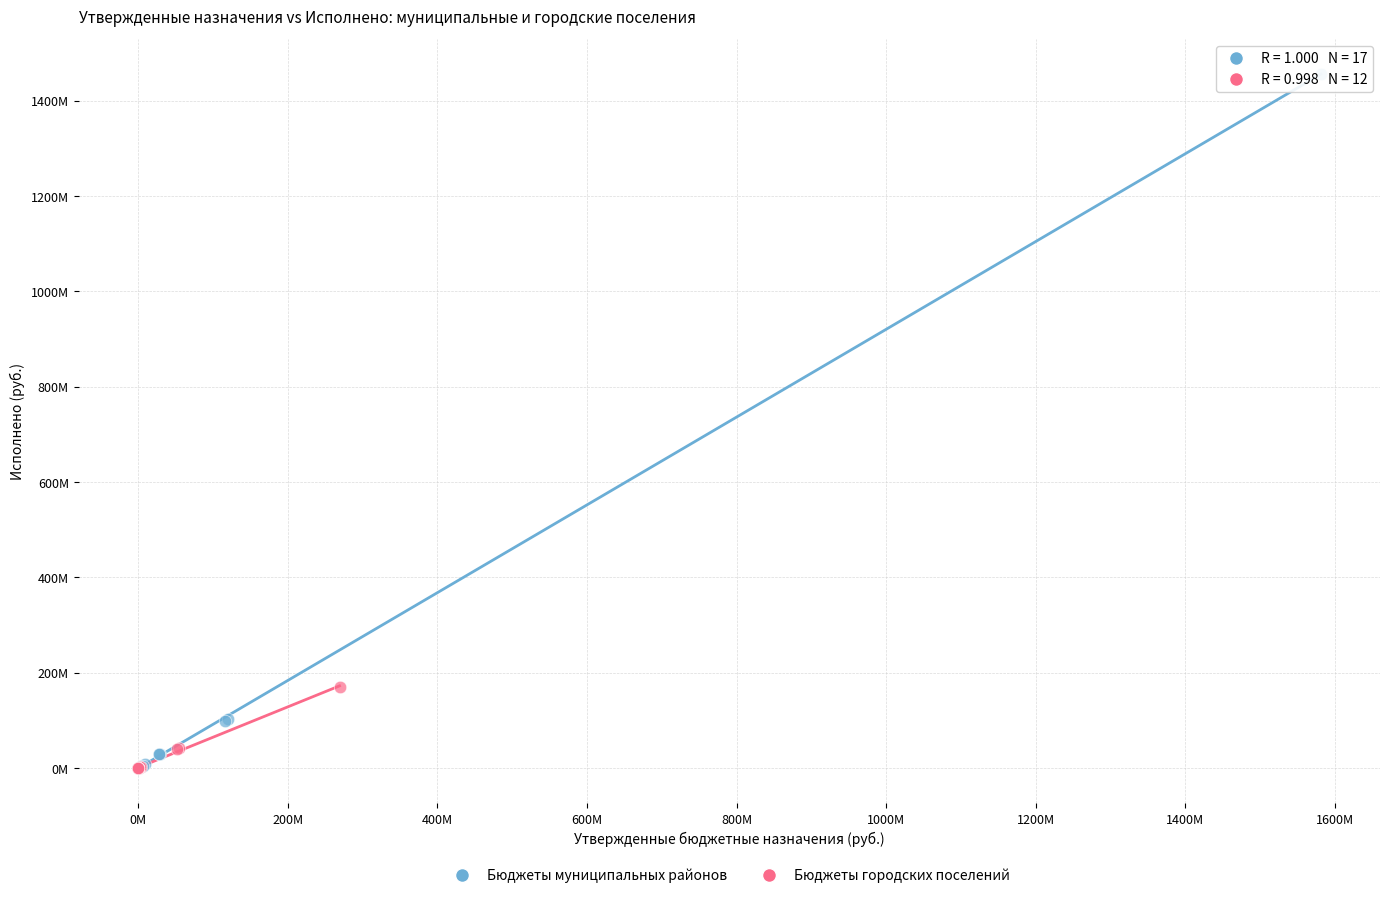

Which series has the widest spread of Y values?

Бюджеты муниципальных районов